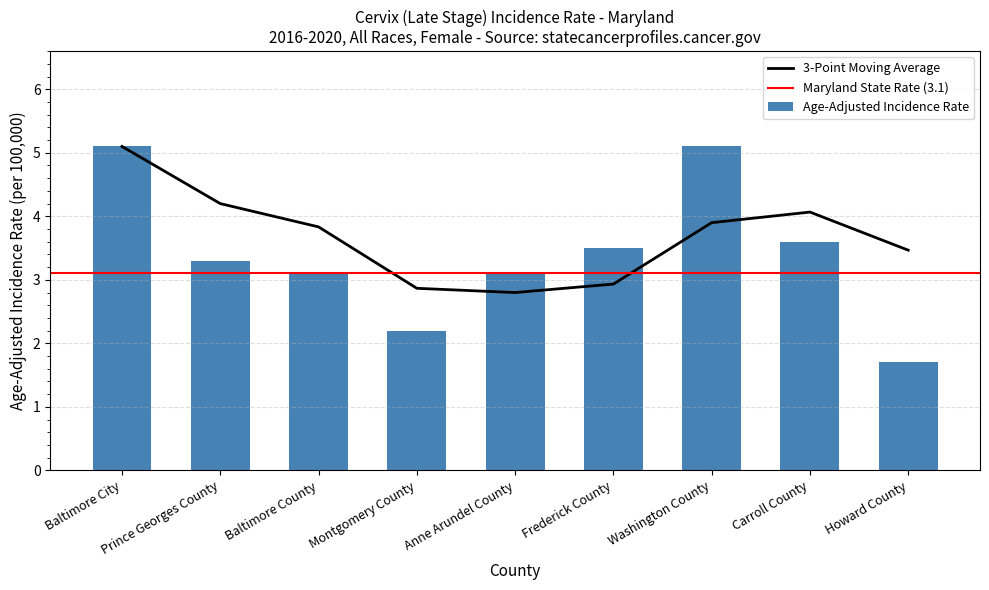

What is the change in value from Prince Georges County to Baltimore County?

-0.2